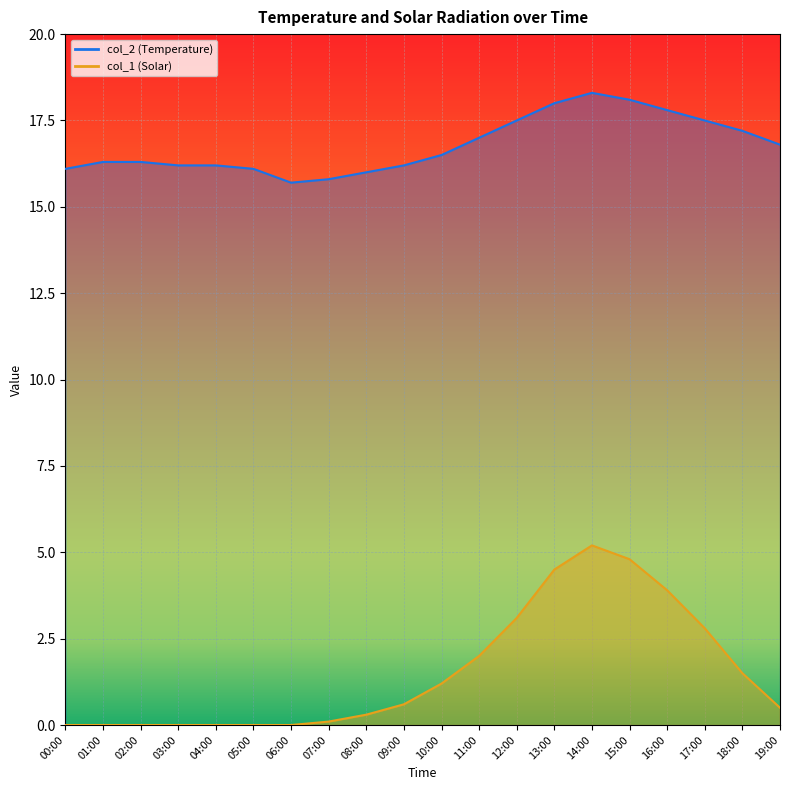

True or false: col_1 has more than 0 interior local peaks.

True